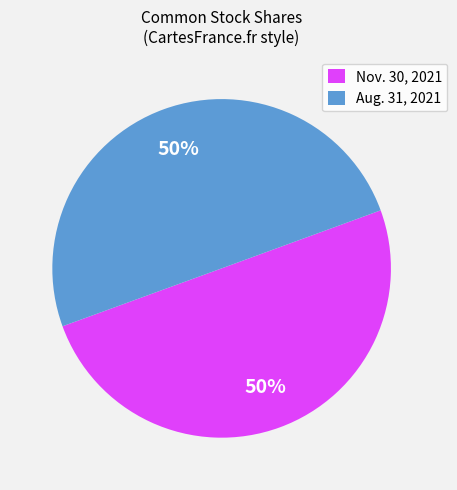

Combined, do Nov. 30, 2021 and Aug. 31, 2021 account for over 50%?

Yes